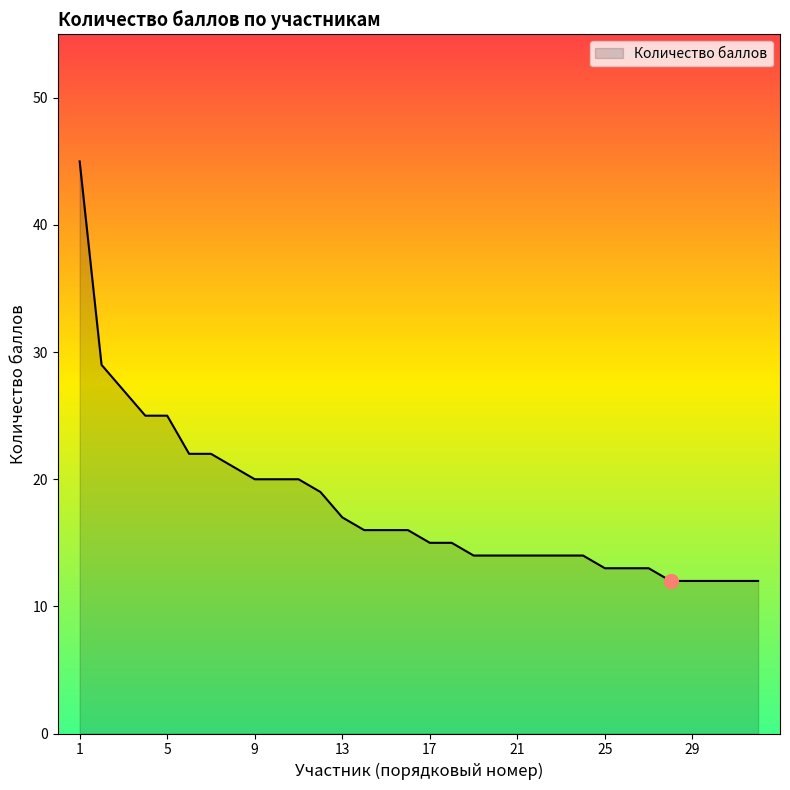

What is the greatest value displayed?

45